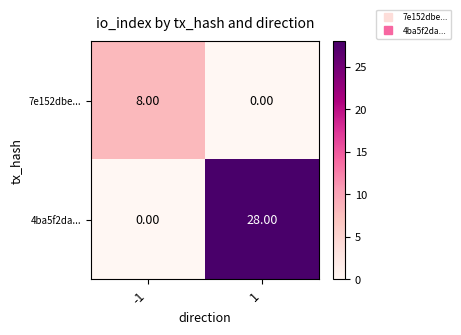

Rank the series by their average value, from lowest to highest.

7e152dbe..., 4ba5f2da...